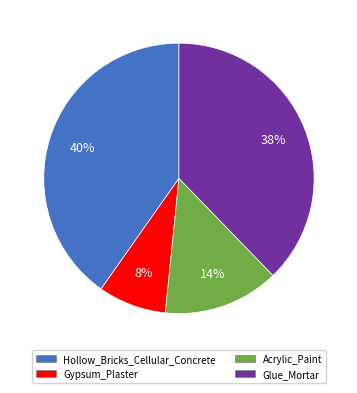

What is the ratio of the value at Acrylic_Paint to the value at Hollow_Bricks_Cellular_Concrete?

0.3